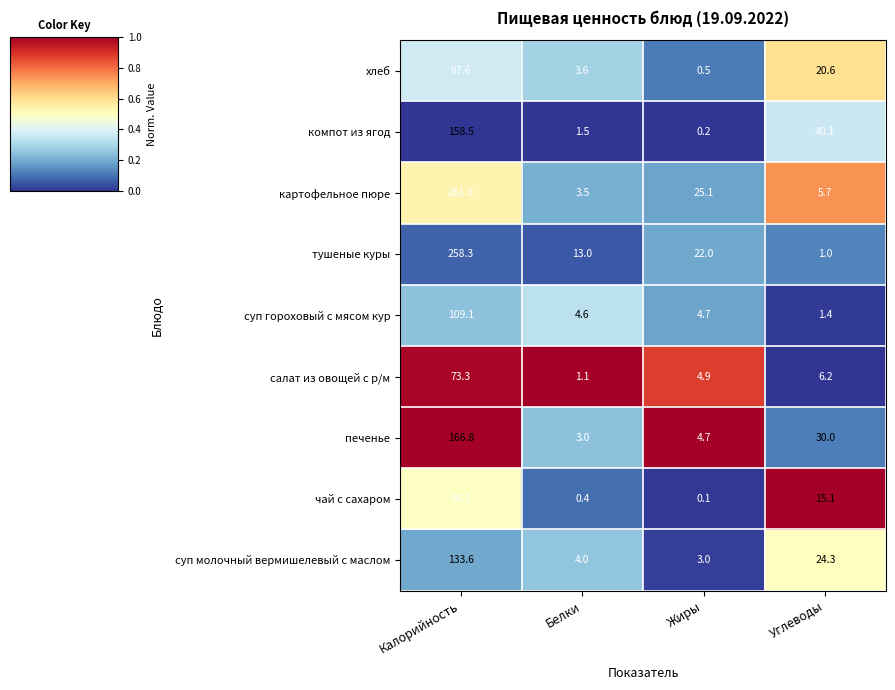

What value does the суп гороховый с мясом кур series have at Углеводы?

1.4